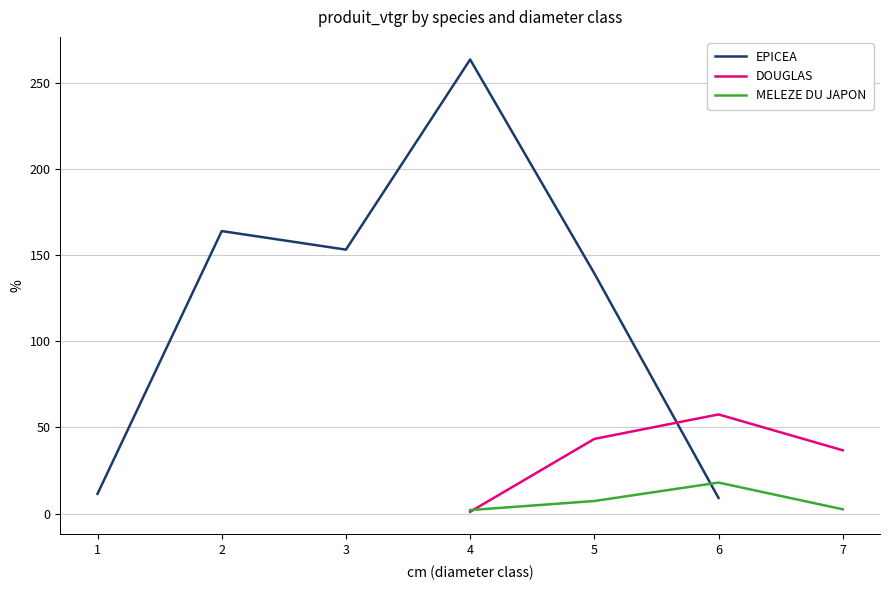

Which series changed the most between 4 and 5?

EPICEA